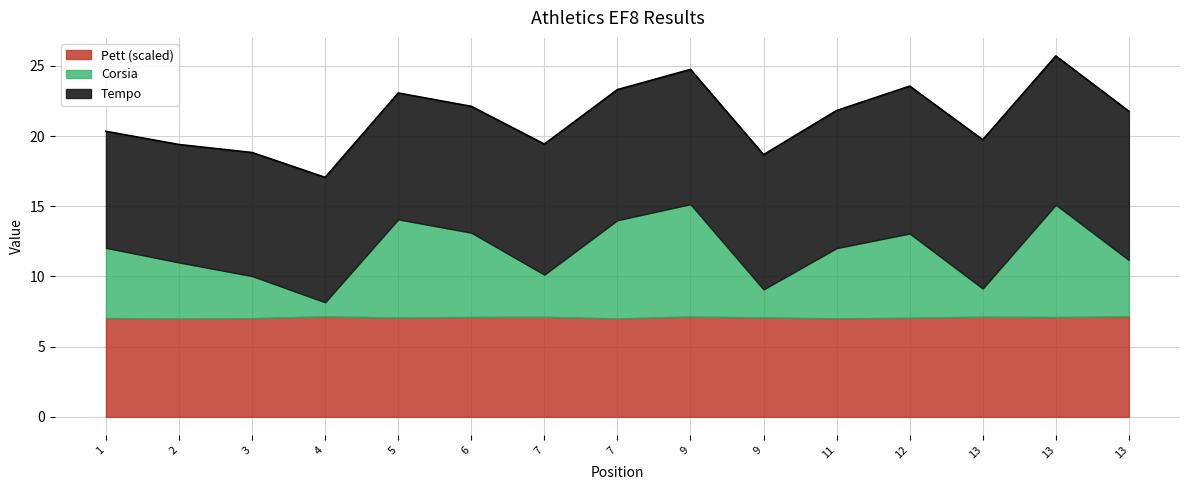

Is the value of Corsia at 4 greater than the value of Tempo at 9?

No